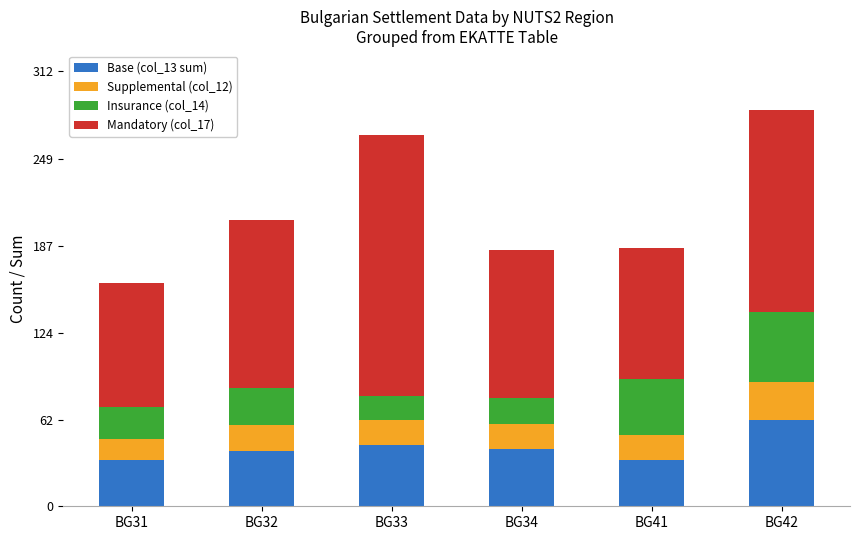

Is it true that Base (col_13 sum) equals 23 at BG31?

False